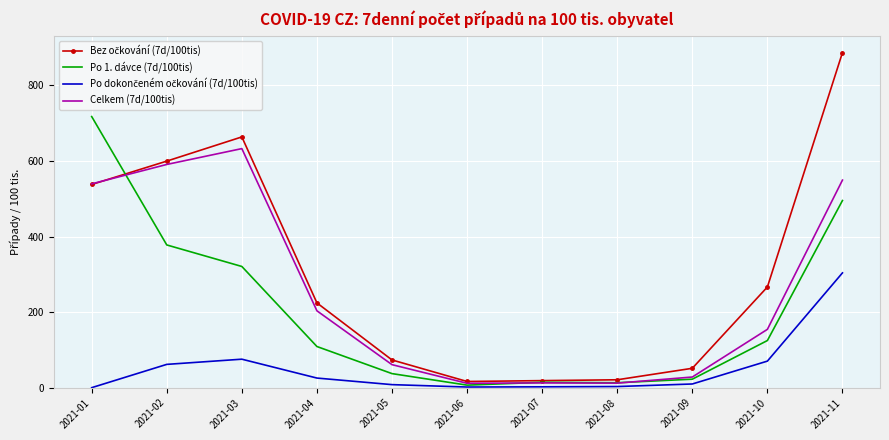

At which category is the sum across all series the highest?

2021-11